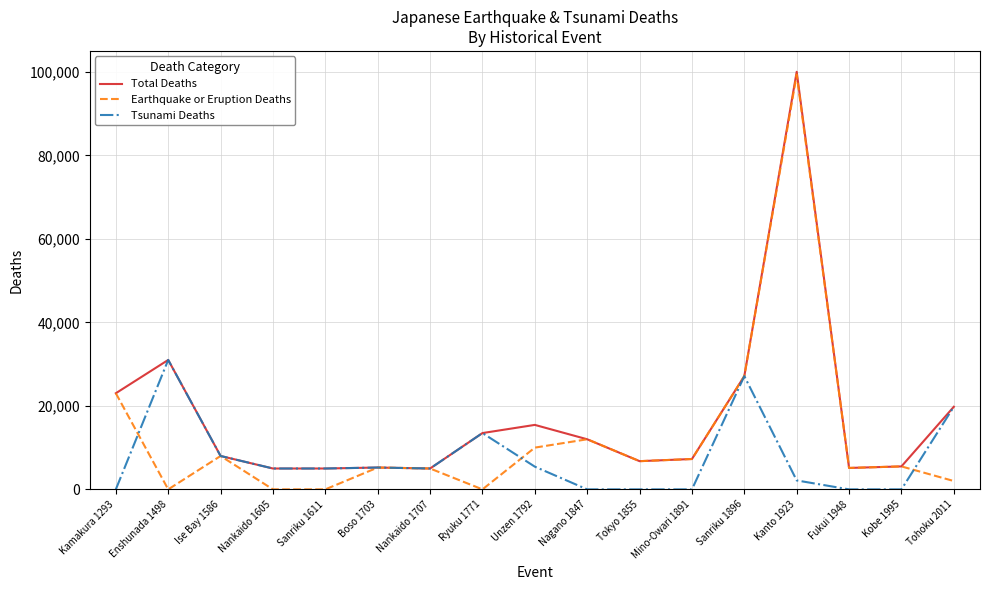

What is the highest value of the Tsunami Deaths series?

31000